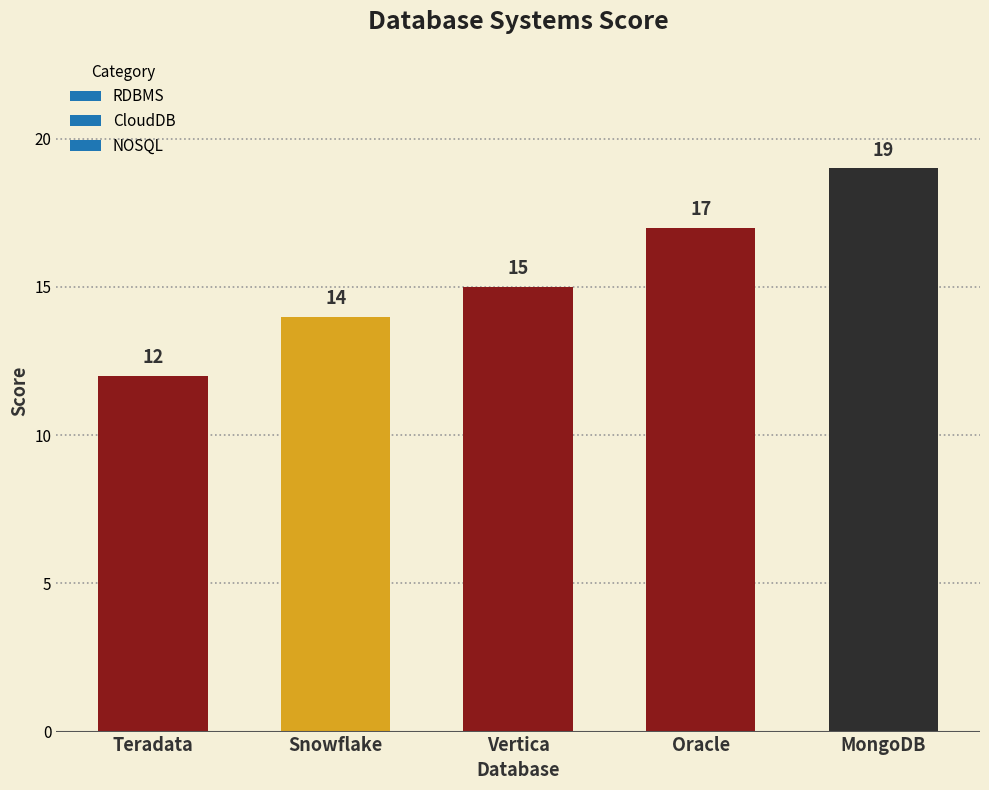

Rank the categories by value from highest to lowest.

MongoDB, Oracle, Vertica, Snowflake, Teradata